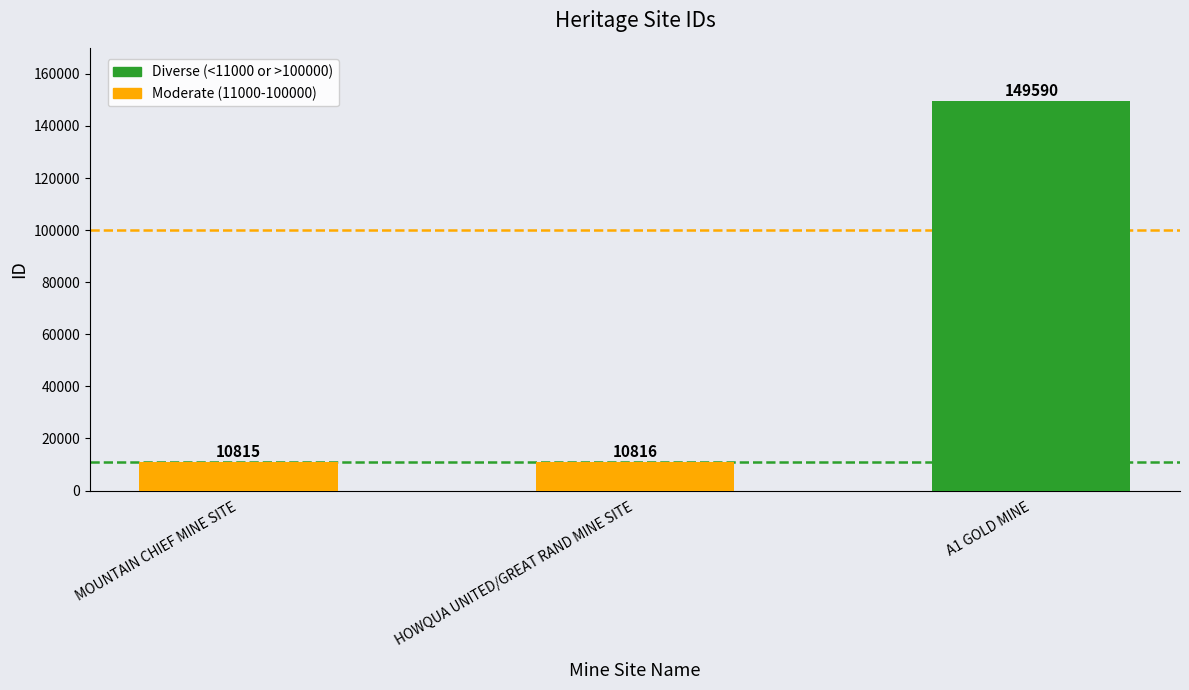

What is the value of the 2nd bar from the left?

10816